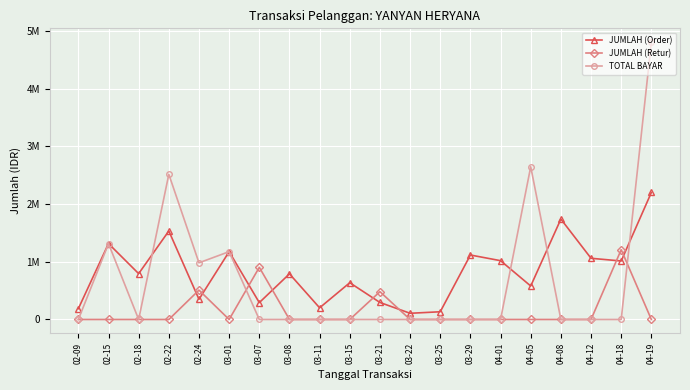

At which category is the sum across all series the highest?

04-19